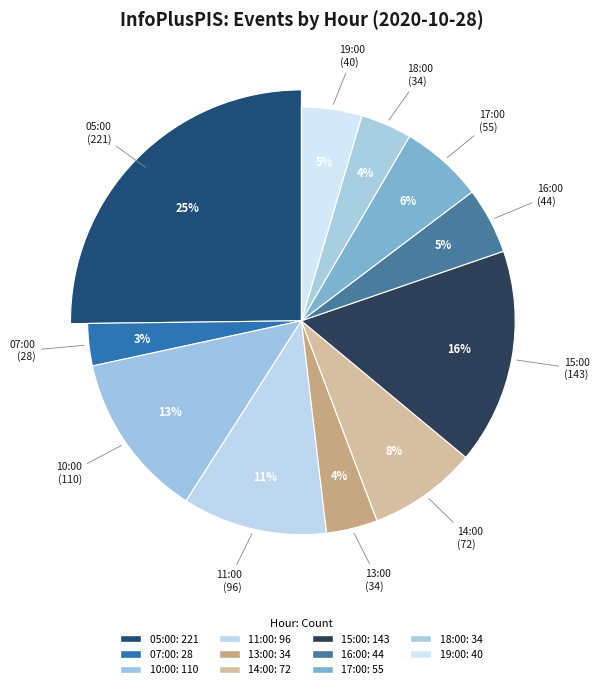

The 05:00 slice represents 25% of the pie. True or false?

True